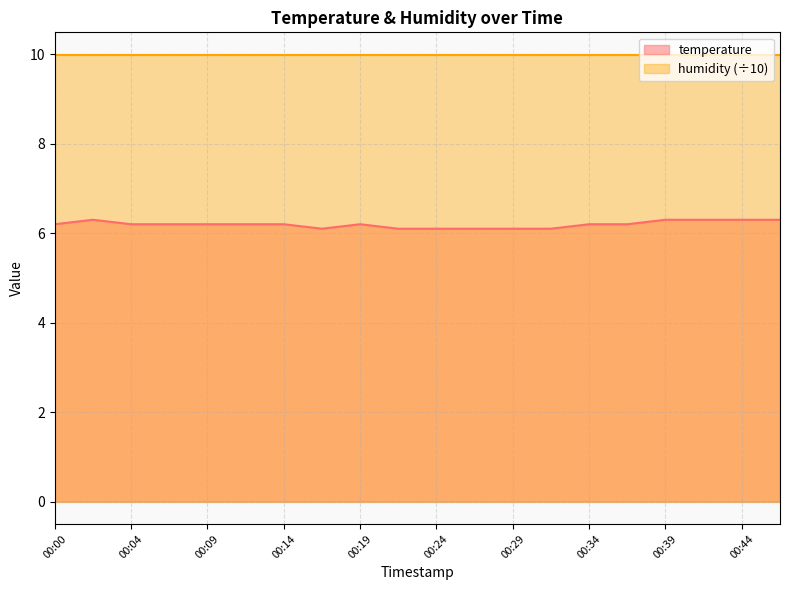

What is the minimum value shown in the chart?

6.1